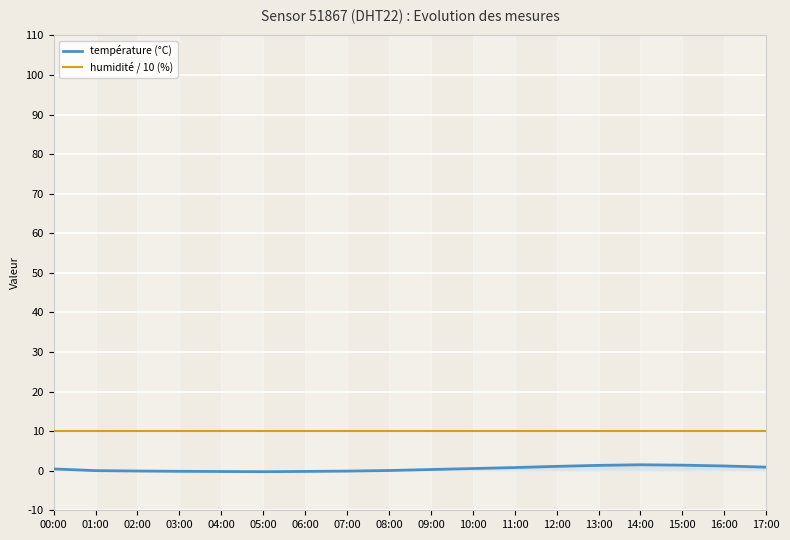

List the series in order of their overall mean, lowest first.

température (°C), humidité / 10 (%)